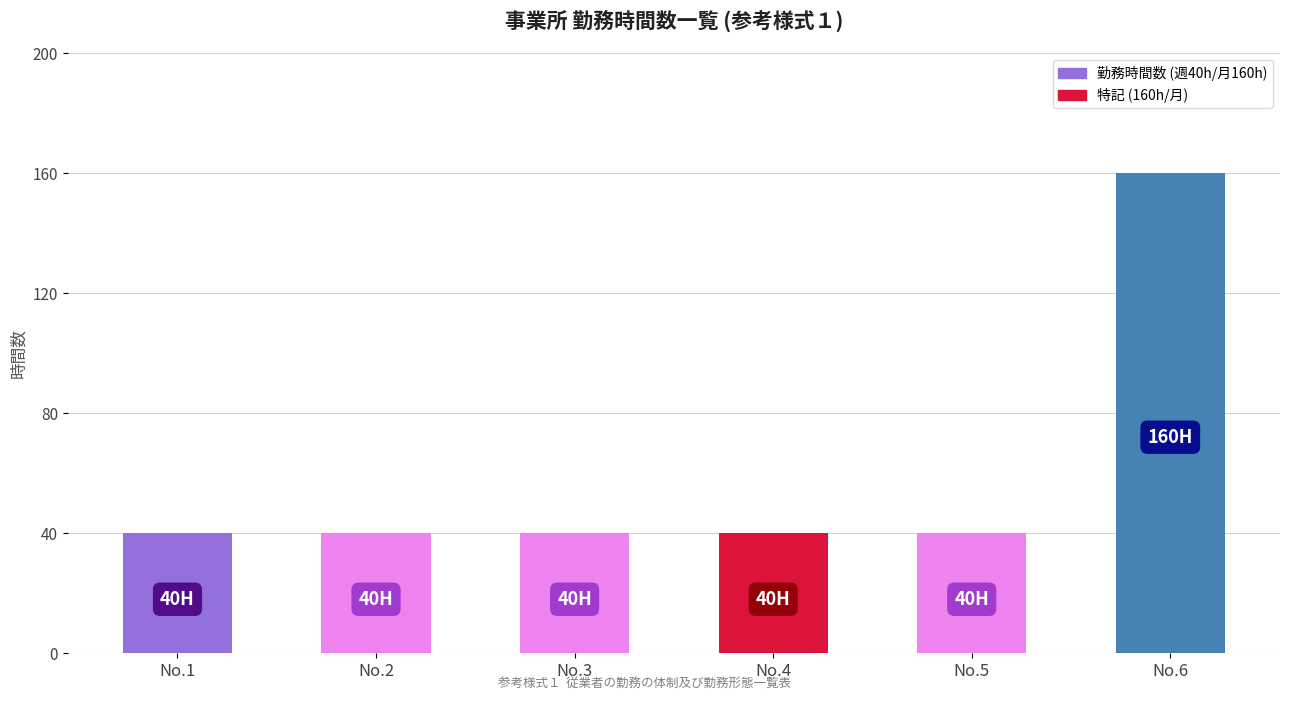

What is the smallest value displayed?

40